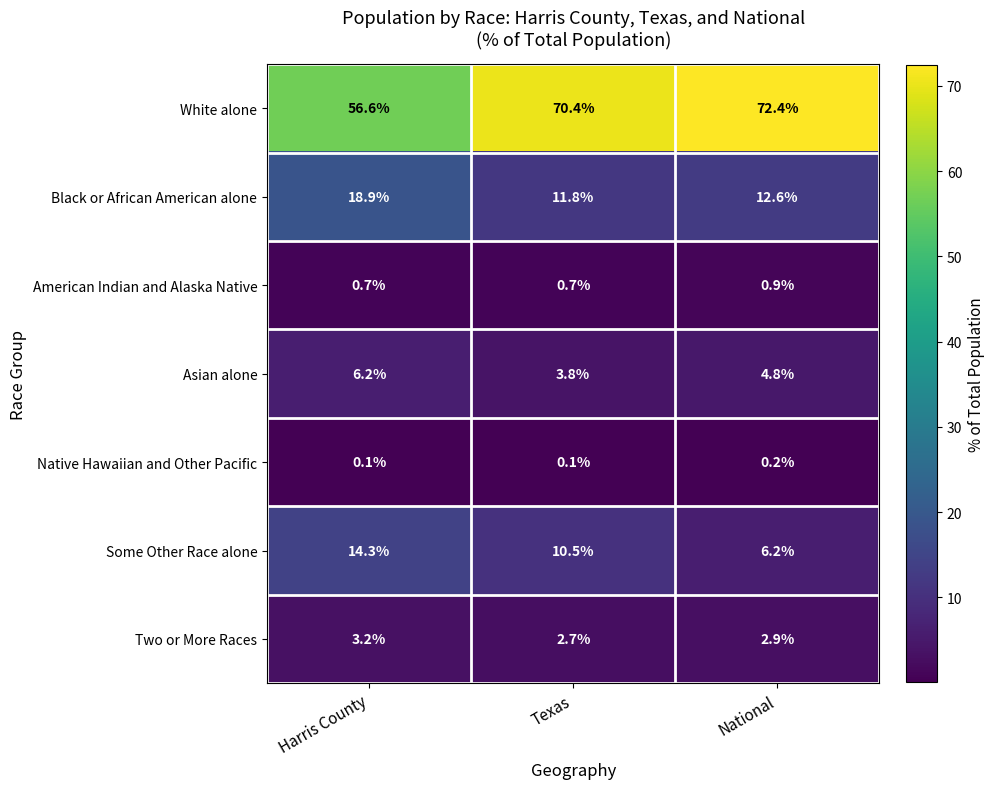

Which label corresponds to the largest value in the chart?

National